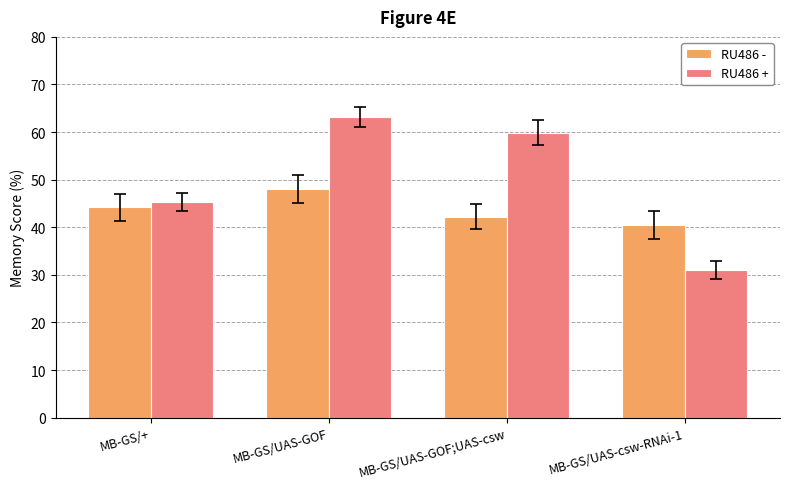

Which label corresponds to the smallest value in the chart?

MB-GS/UAS-csw-RNAi-1